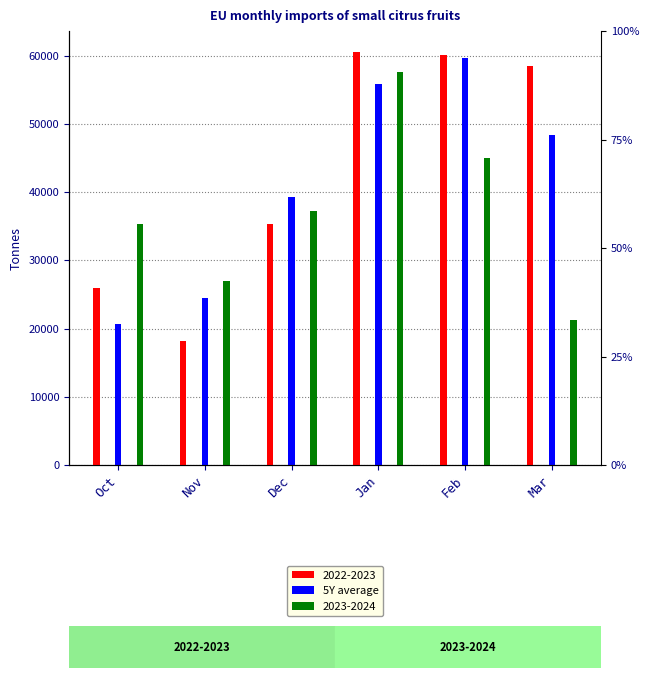

At which category does the chart reach its minimum across all series?

Oct